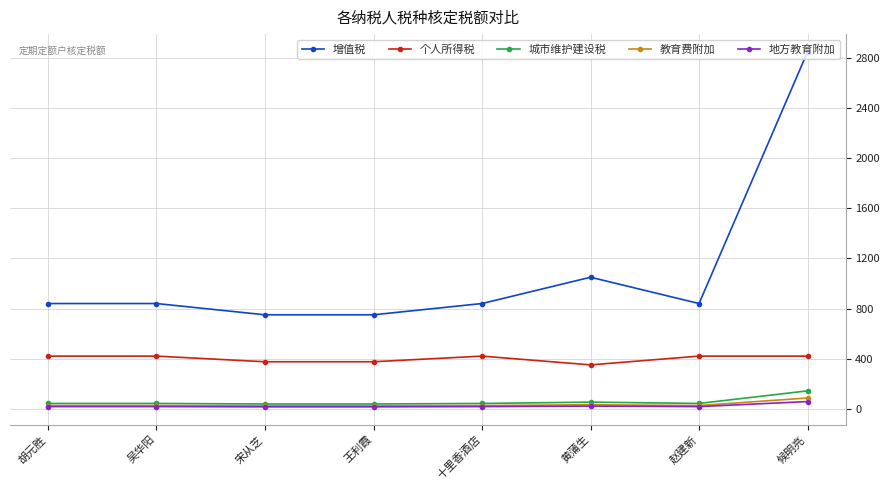

How many values in the 增值税 series are below 840?

2